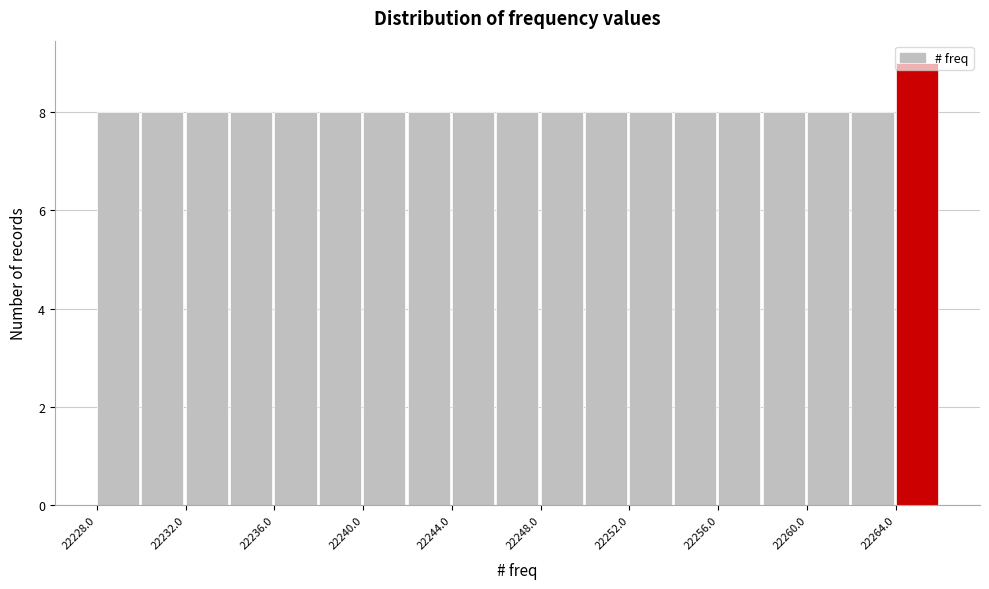

What is the height of the bar covering 22250 to 22252 on the x-axis? The values are not printed on the chart, so give them approximately, as read against the axis.

8